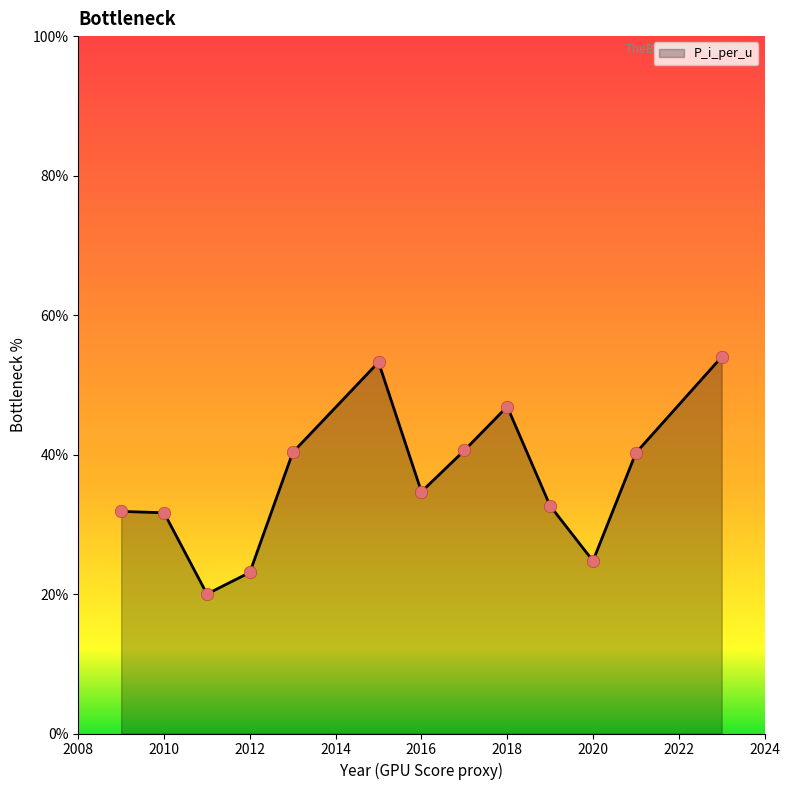

What is the difference between the maximum and minimum values?

34.0